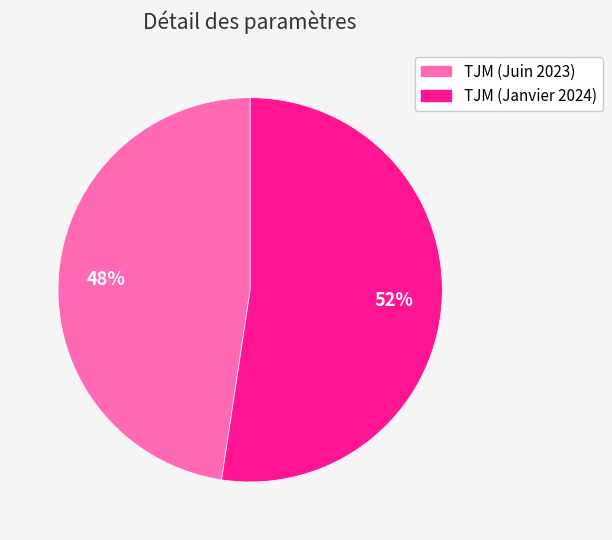

Count the number of slices in the pie.

2